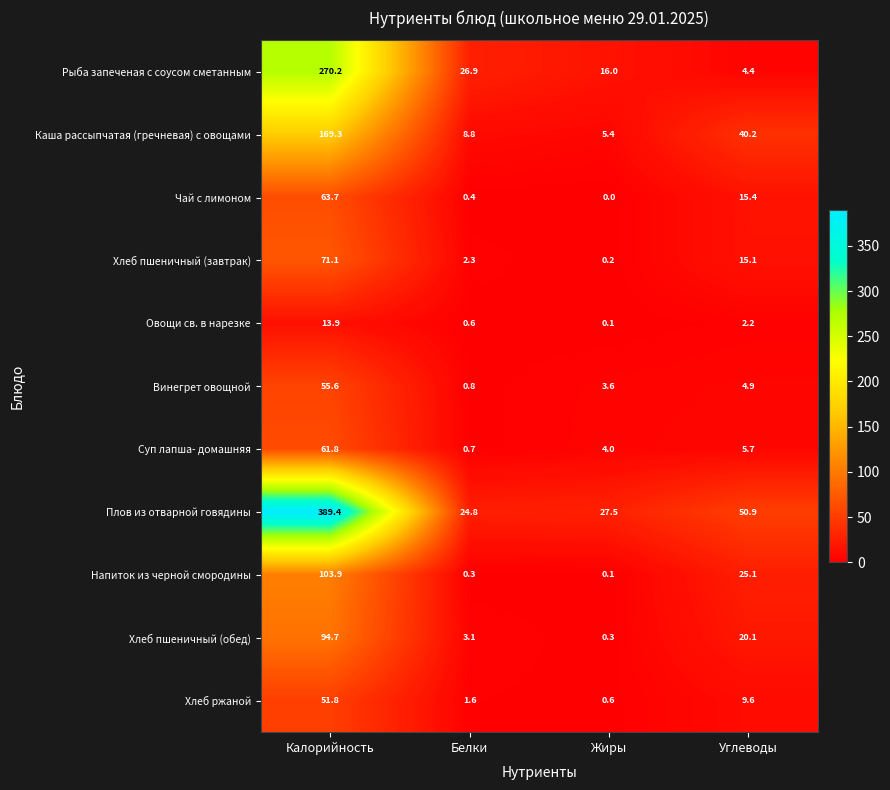

Which series has the largest total across all categories?

Плов из отварной говядины